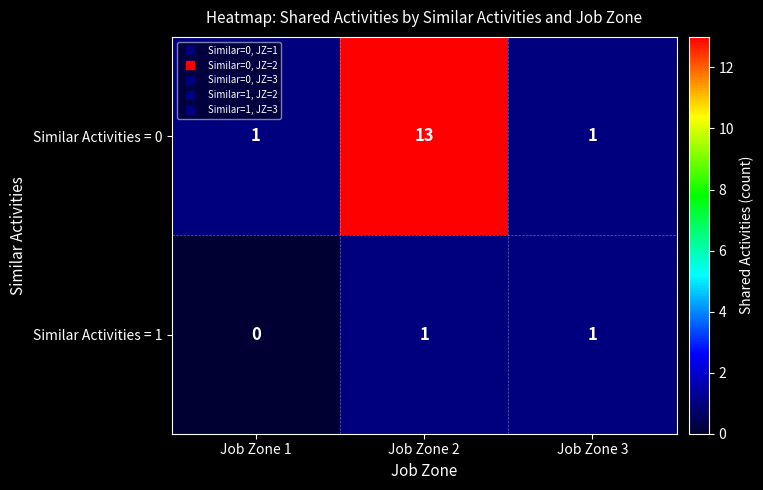

List the series in order of their peak value, highest first.

Similar Activities = 0, Similar Activities = 1